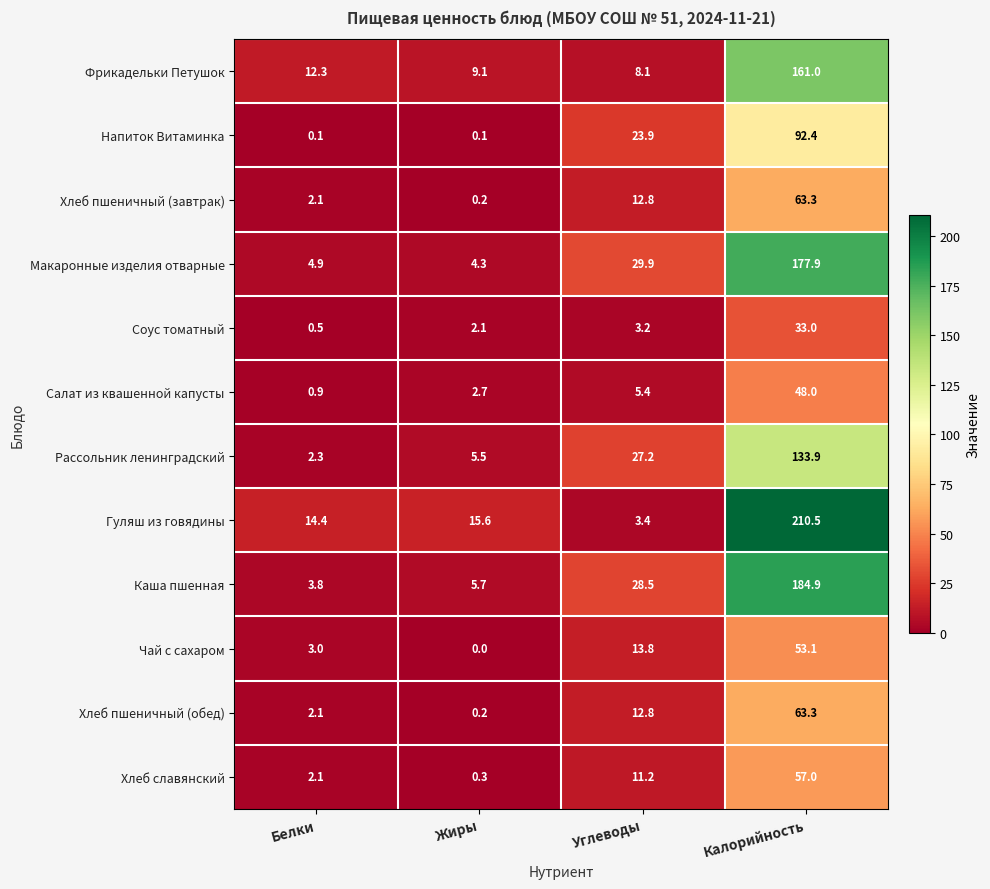

Count the number of categories in the chart.

4